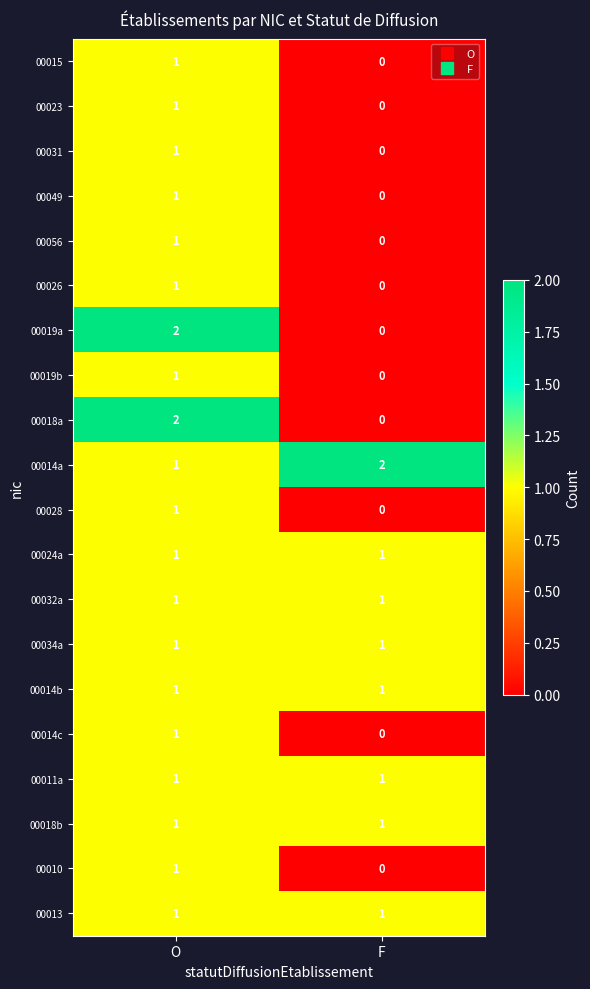

The value of 00023 at O is 1. True or false?

True